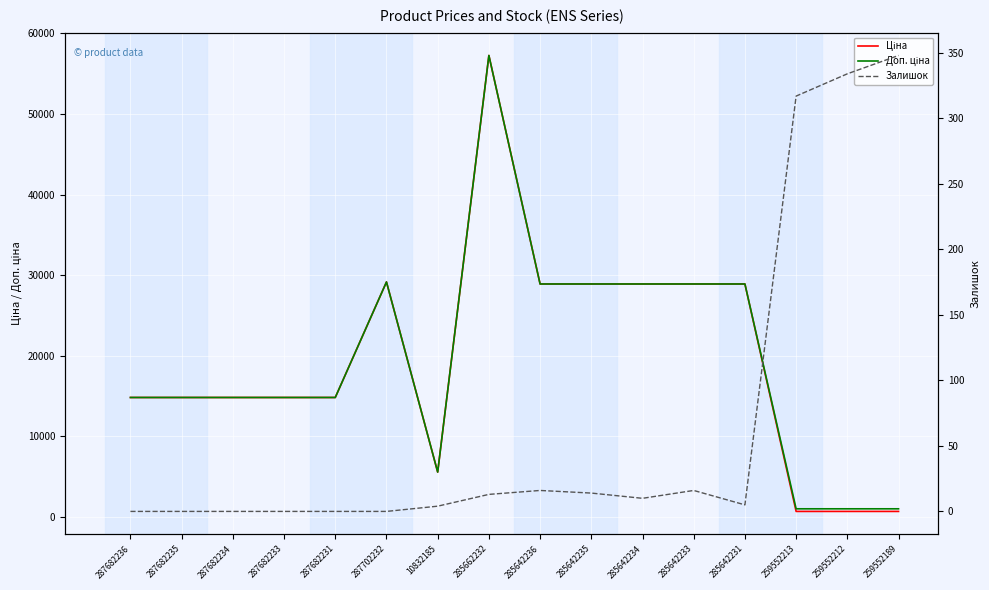

Where is Доп. ціна nearest to the value 29131?

287702232